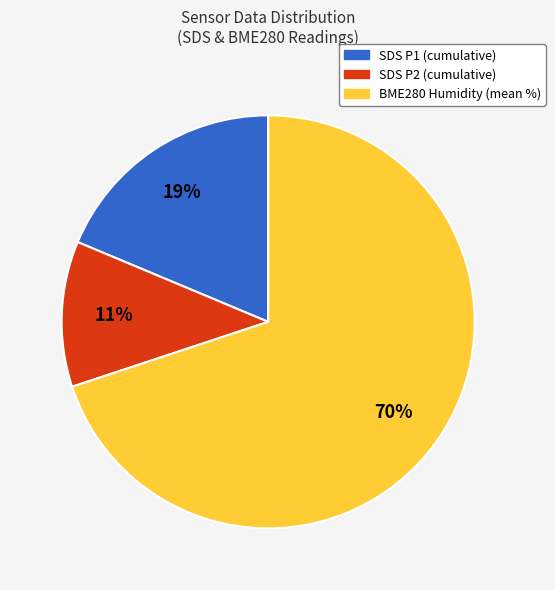

Is there a majority slice in this chart?

Yes